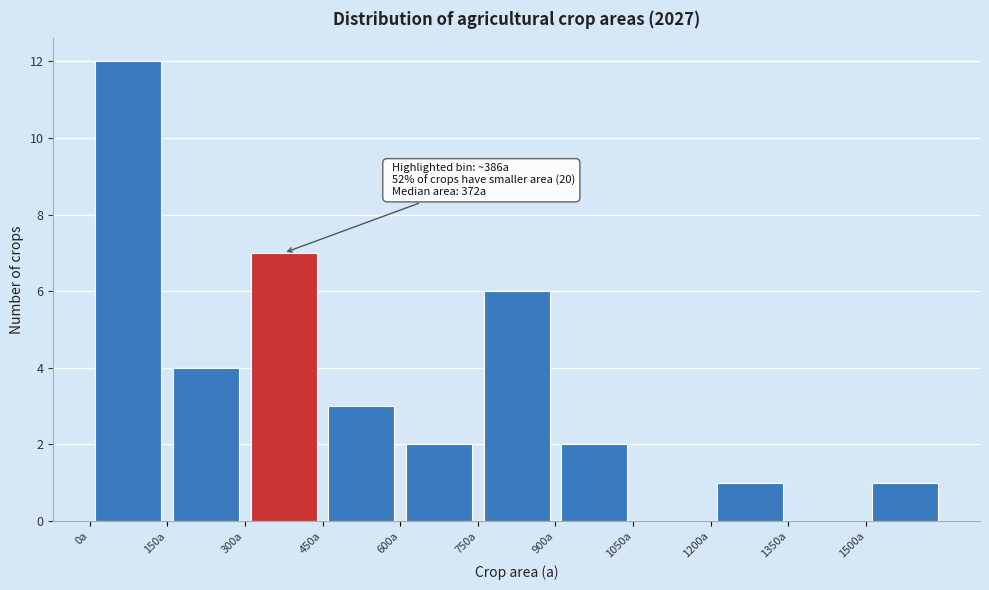

Over which range of the x-axis is the bar tallest?

0 to 150